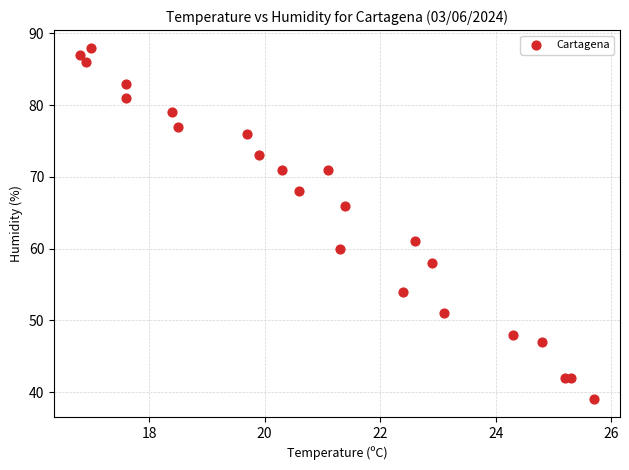

What is the range of Y values (max minus min)?

49